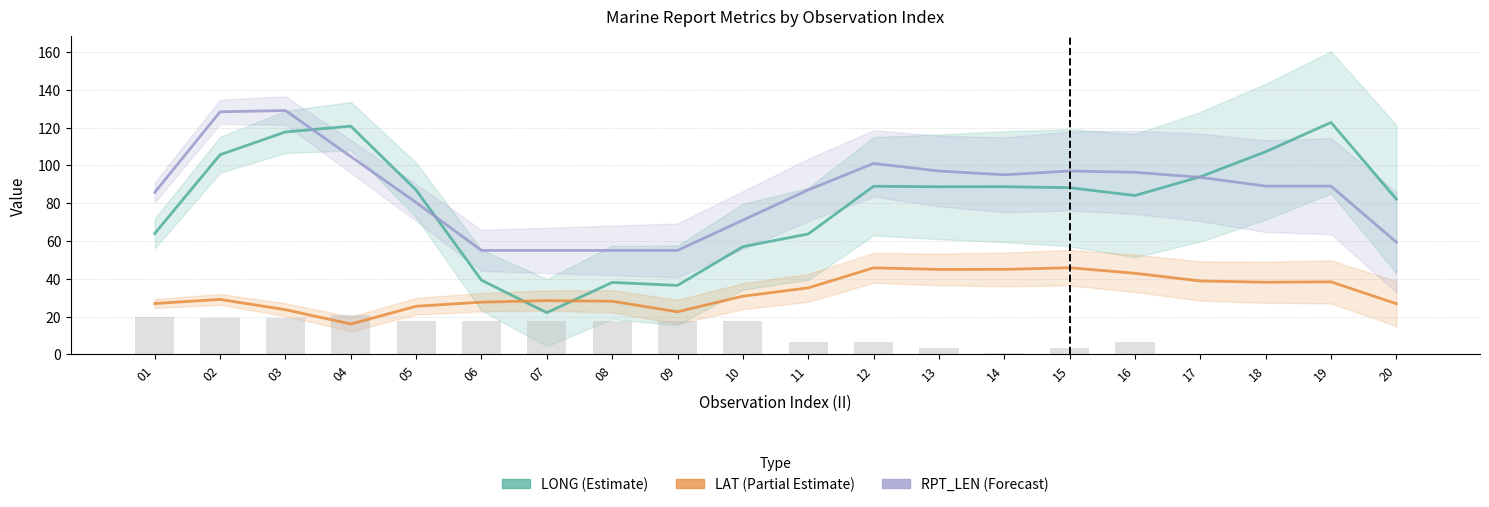

What is the value of the LONG bar at the 20th from the left?

82.1